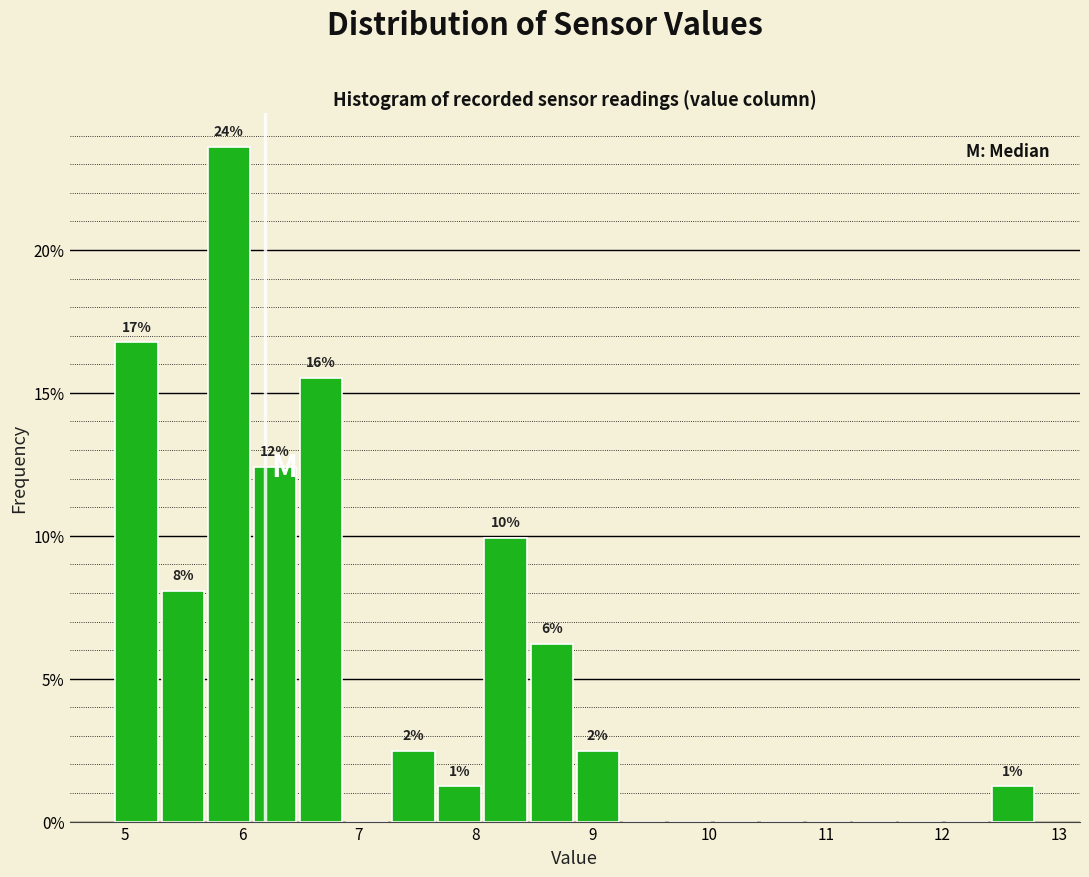

Around what value on the x-axis is the tallest bar? Give the approximate position of its centre, as read against the axis.

5.9